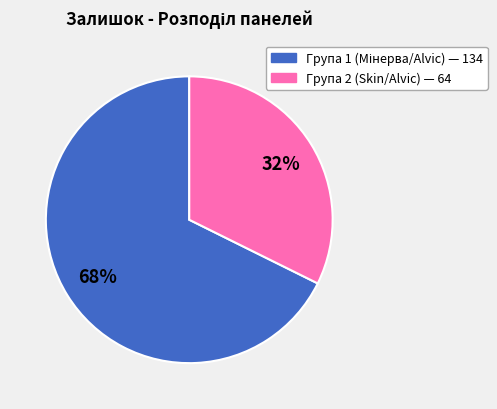

To the nearest percent, what is the average slice percentage?

50%